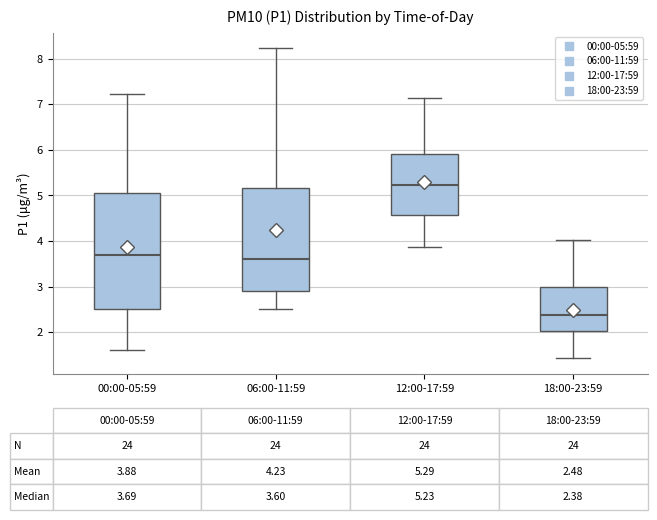

Which box is the tallest, from its lower edge to its upper edge?

00:00-05:59